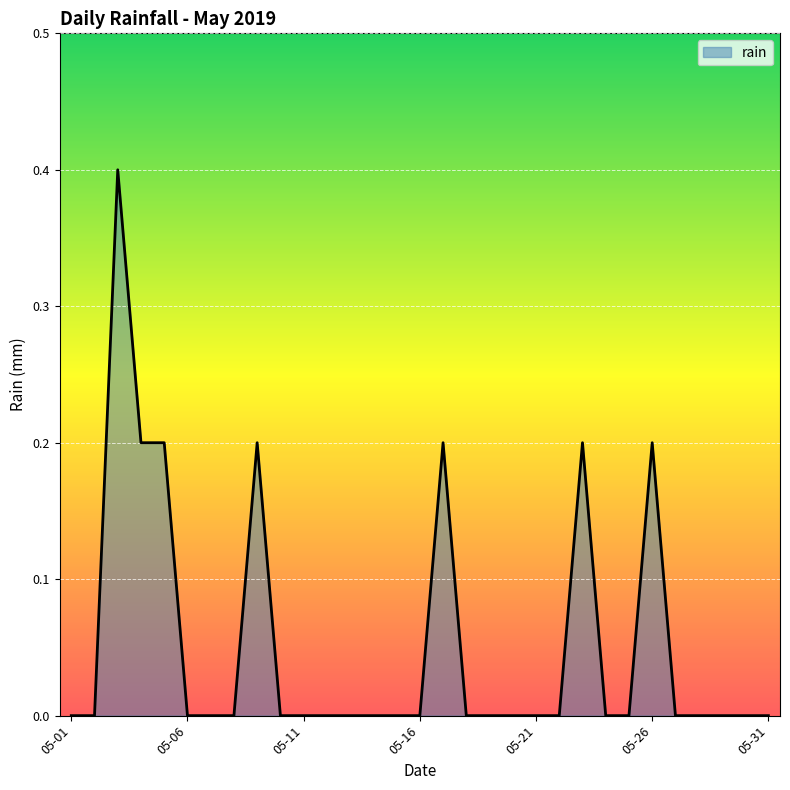

Count the values in the range 0 to 1.

31